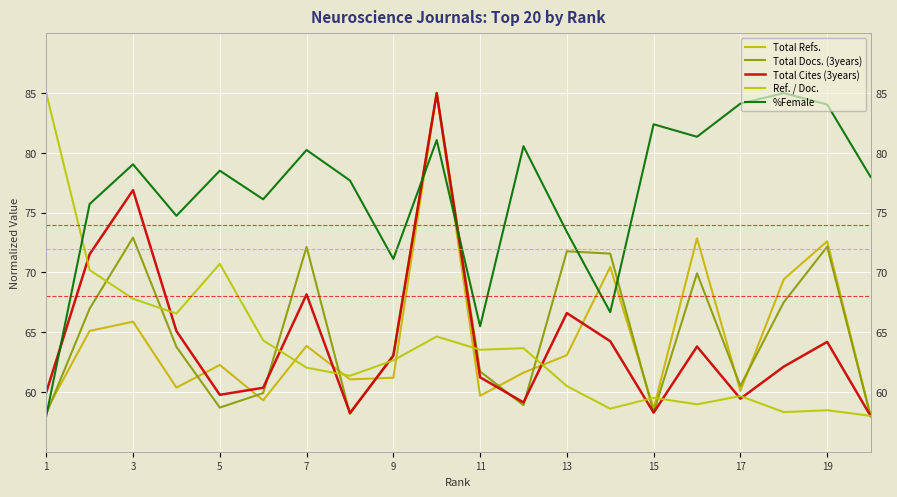

After their last crossing, which series has the higher values: %Female or Total Cites (3years)?

%Female